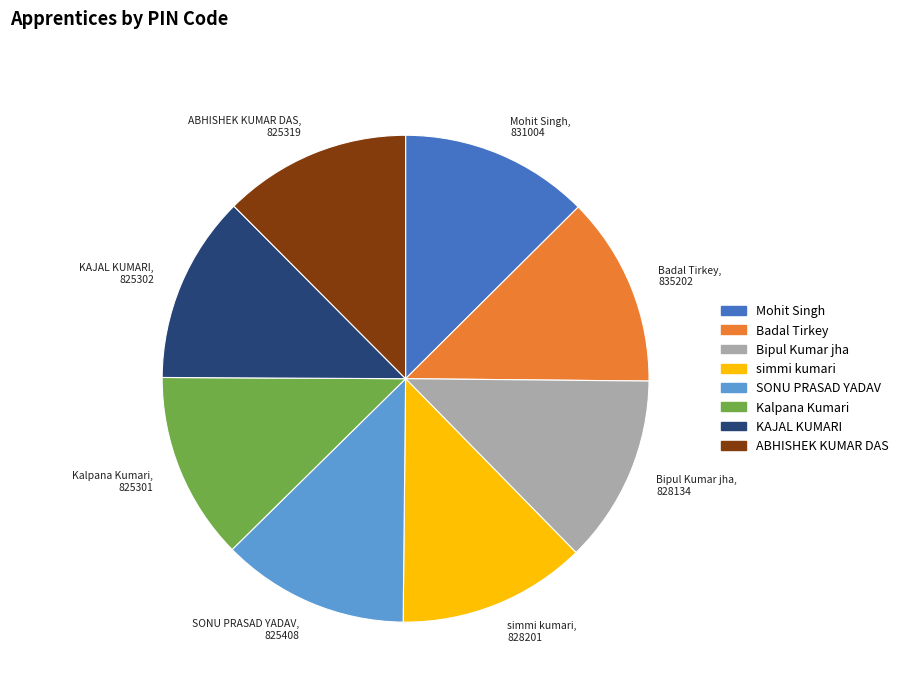

The KAJAL KUMARI, 825302 slice represents 20% of the pie. True or false?

False